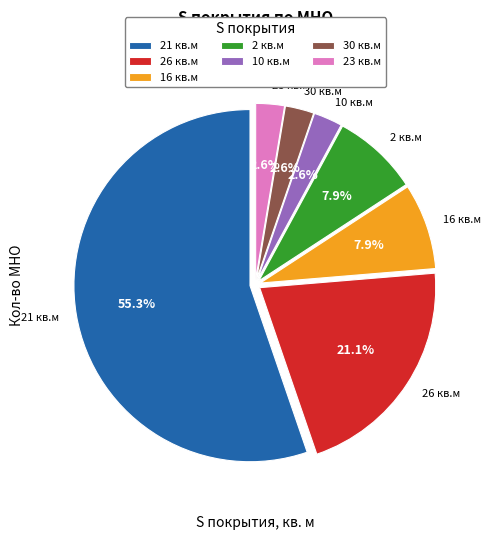

Which slice represents more than half of the pie?

21 кв.м